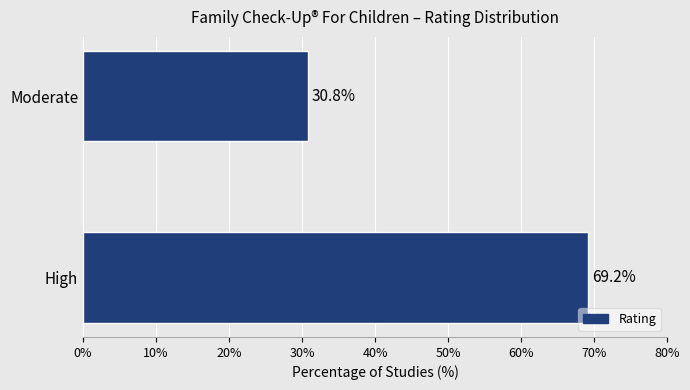

Rank the categories by value from lowest to highest.

Moderate, High